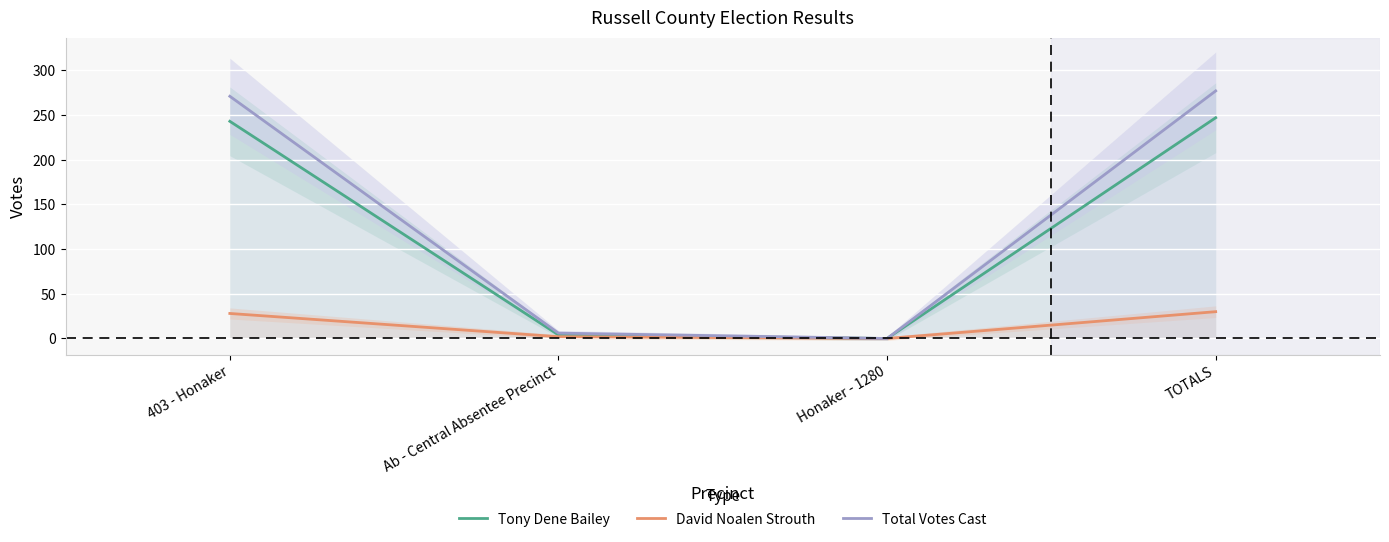

True or false: David Noalen Strouth and Total Votes Cast intersect in this chart.

False